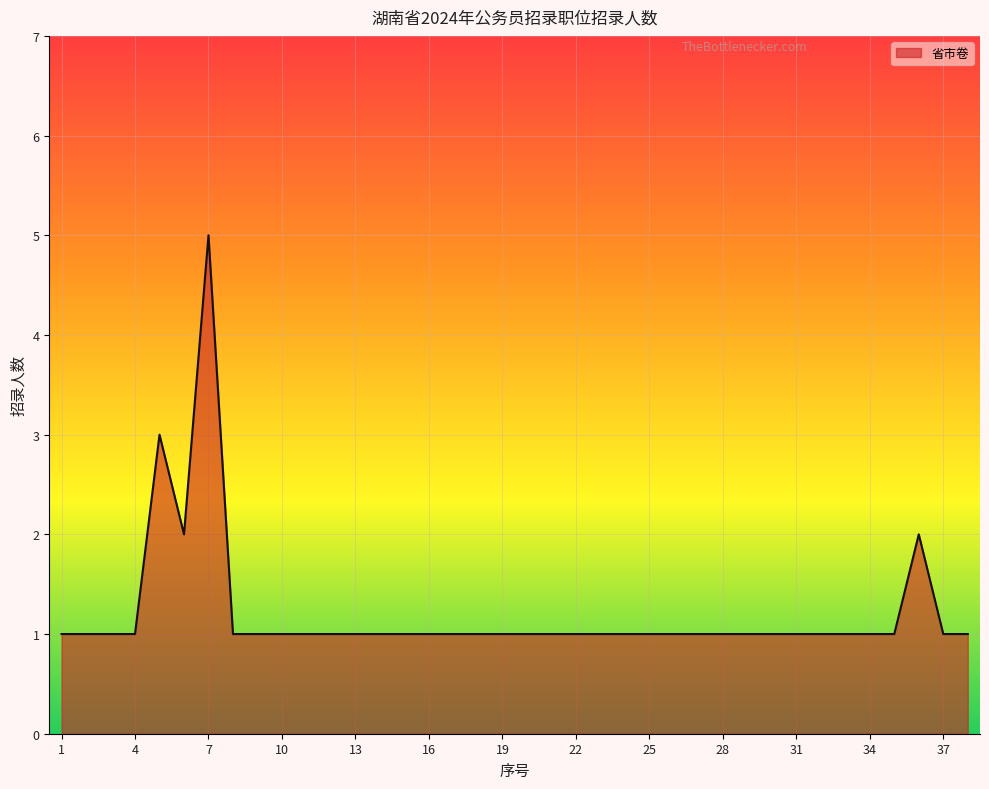

What is the smallest value displayed?

1